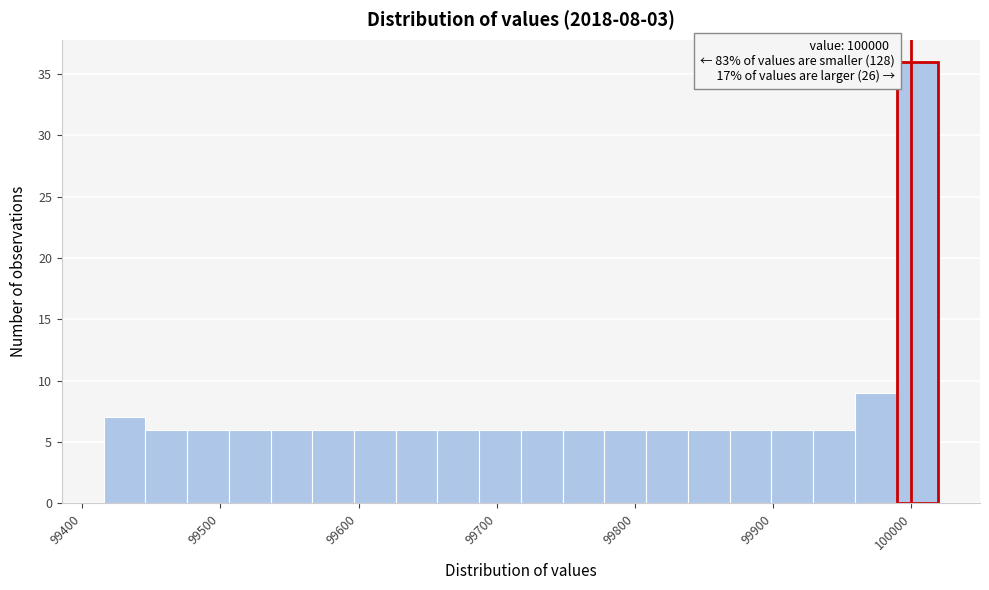

Read against the x-axis, roughly where is the centre of the tallest bar?

100000